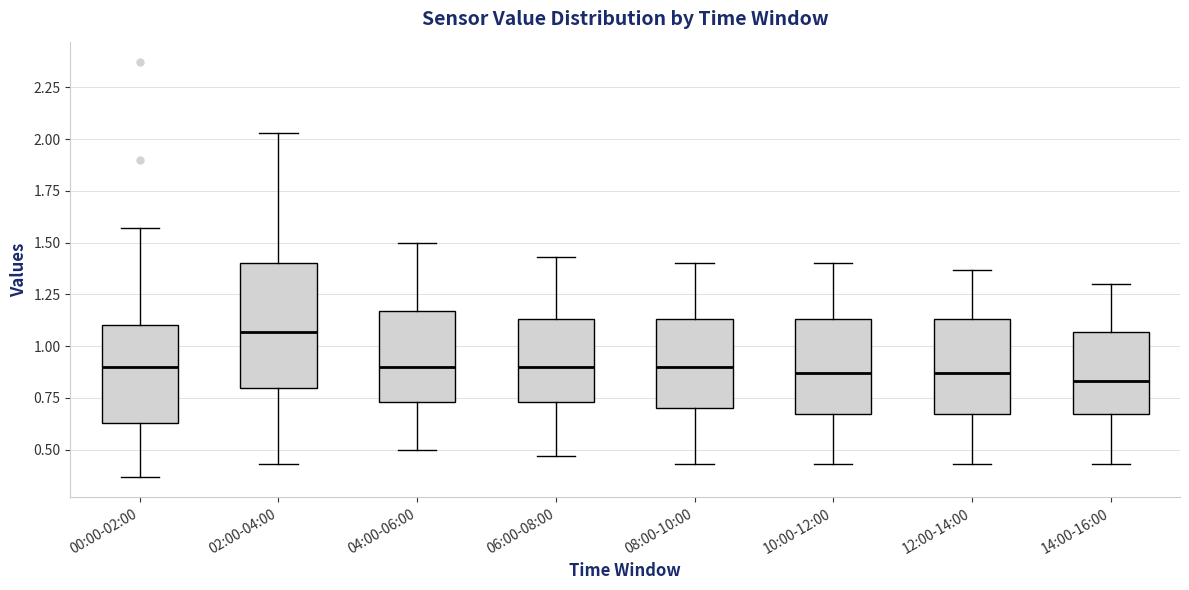

Reading left to right, read every box against the y-axis: the position of its median line, the range the box covers, and the ends of its whiskers. The values are not printed on the chart, so give them approximately, as read against the axis.

00:00-02:00: median 0.90, box 0.65 to 1.10, whiskers 0.35 to 1.55
02:00-04:00: median 1.05, box 0.80 to 1.40, whiskers 0.45 to 2.05
04:00-06:00: median 0.90, box 0.75 to 1.15, whiskers 0.50 to 1.50
06:00-08:00: median 0.90, box 0.75 to 1.15, whiskers 0.45 to 1.45
08:00-10:00: median 0.90, box 0.70 to 1.15, whiskers 0.45 to 1.40
10:00-12:00: median 0.85, box 0.65 to 1.15, whiskers 0.45 to 1.40
12:00-14:00: median 0.85, box 0.65 to 1.15, whiskers 0.45 to 1.35
14:00-16:00: median 0.85, box 0.65 to 1.05, whiskers 0.45 to 1.30